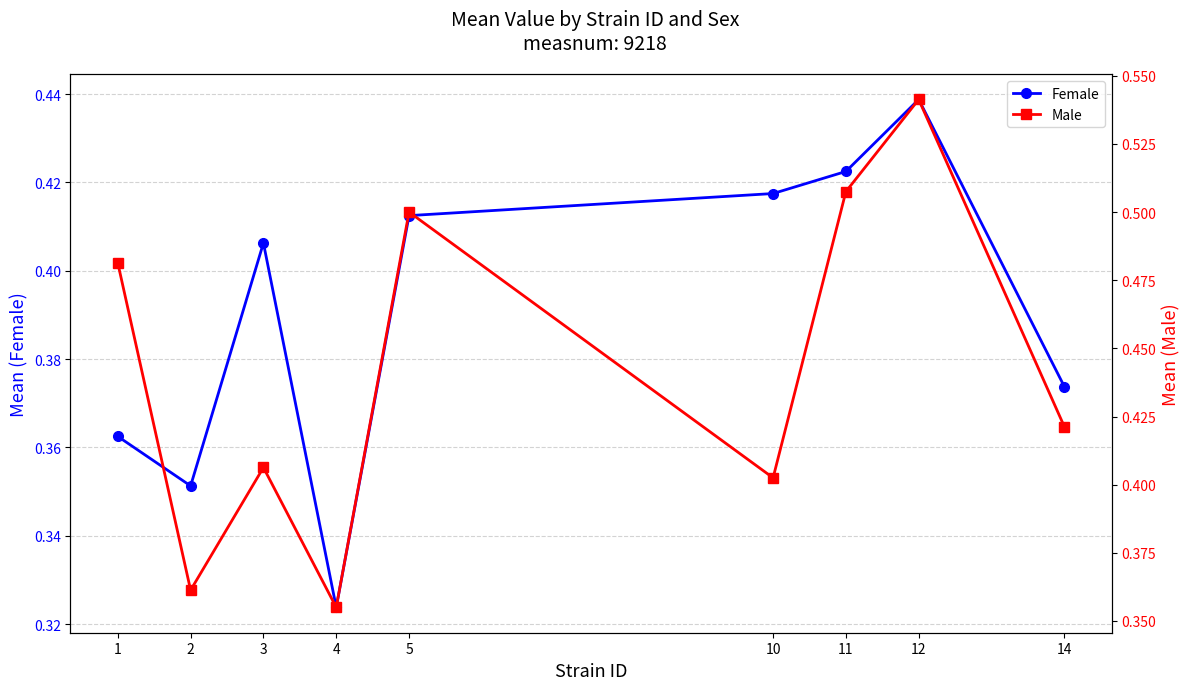

What is the value of the Male point at the 2nd from the left?

0.4